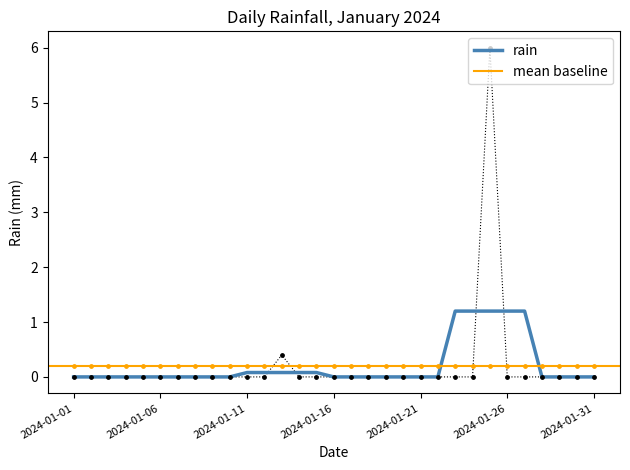

Which has a higher value, 2024-01-04 or 2024-01-17?

2024-01-04